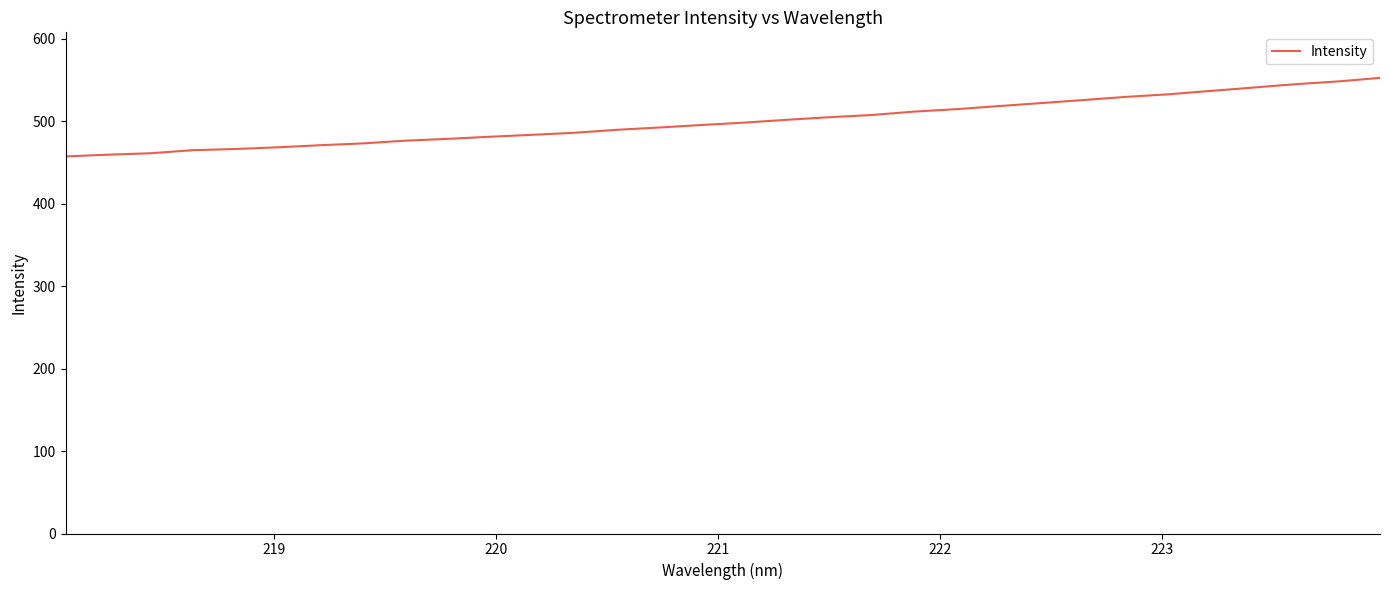

What is the difference between the maximum and minimum values?

95.2